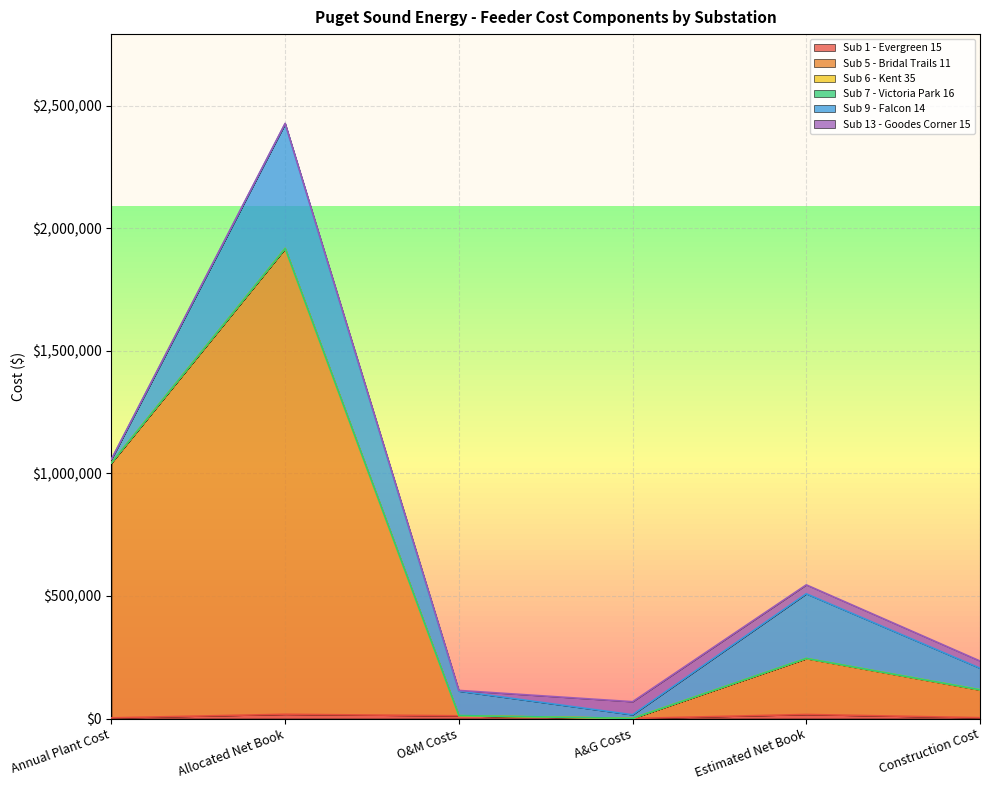

How many data points does each series have?

6